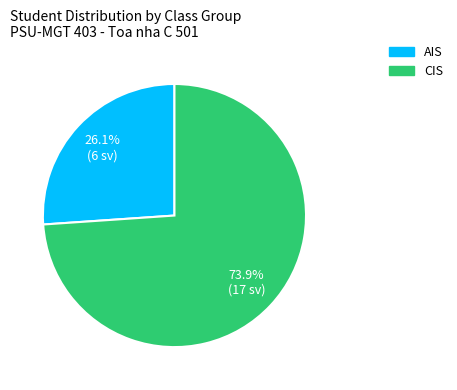

Which category has the biggest portion of the pie?

CIS